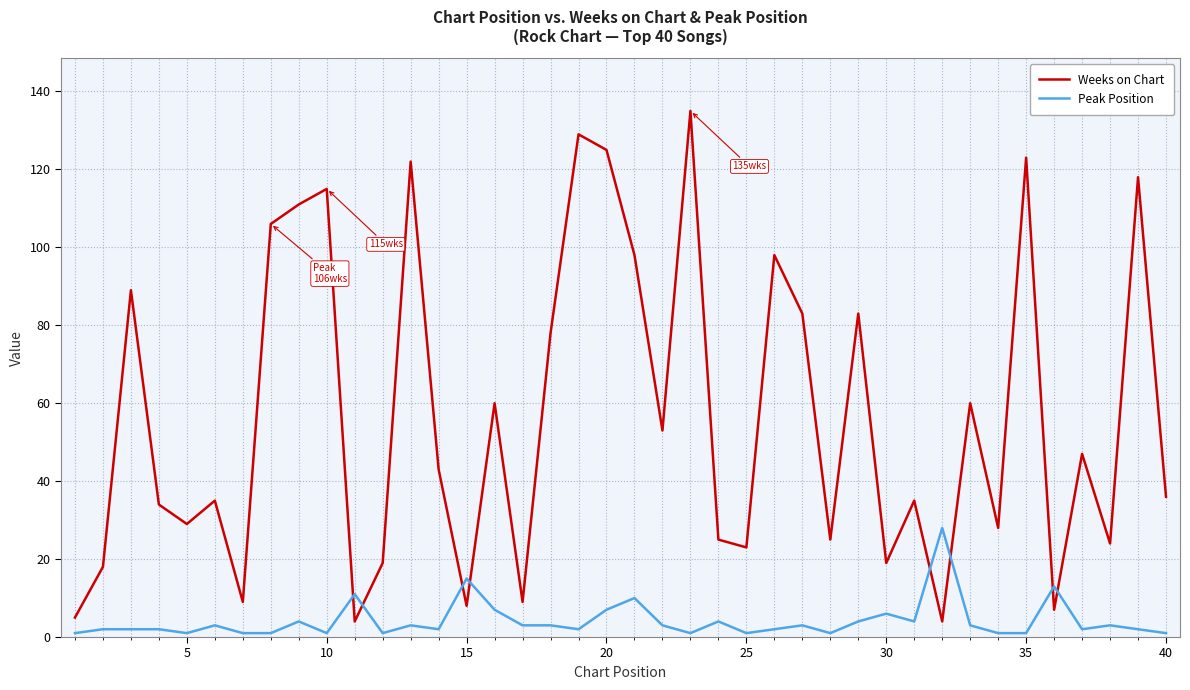

Which series has the largest range (max minus min)?

Weeks on Chart